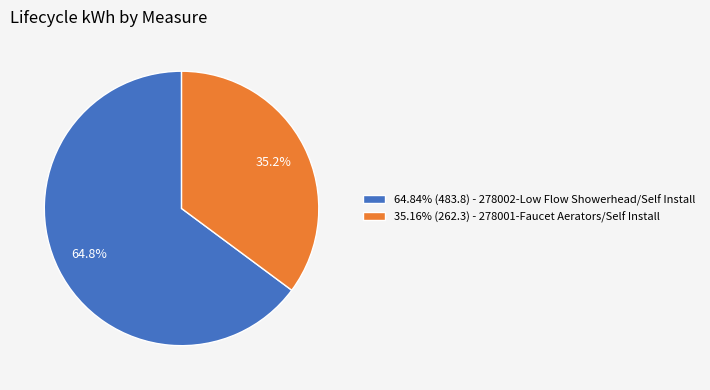

How much of the chart is everything except 64.84% (483.8) - 278002-Low Flow Showerhead/Self Install?

35.2%